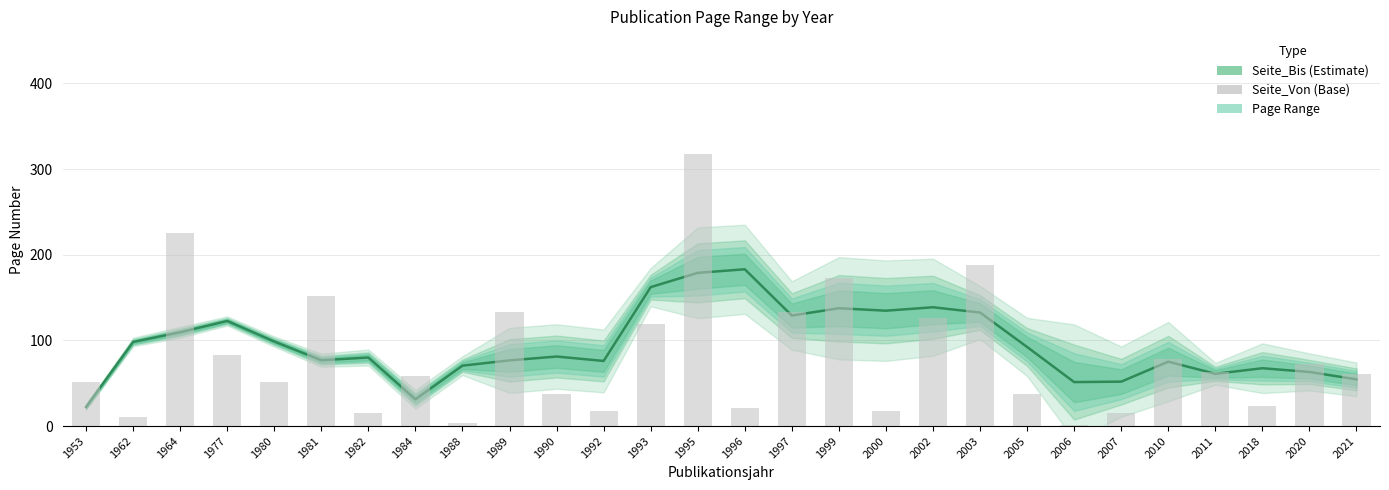

The Seite_Von series shows 61.0 at 2021. True or false?

True